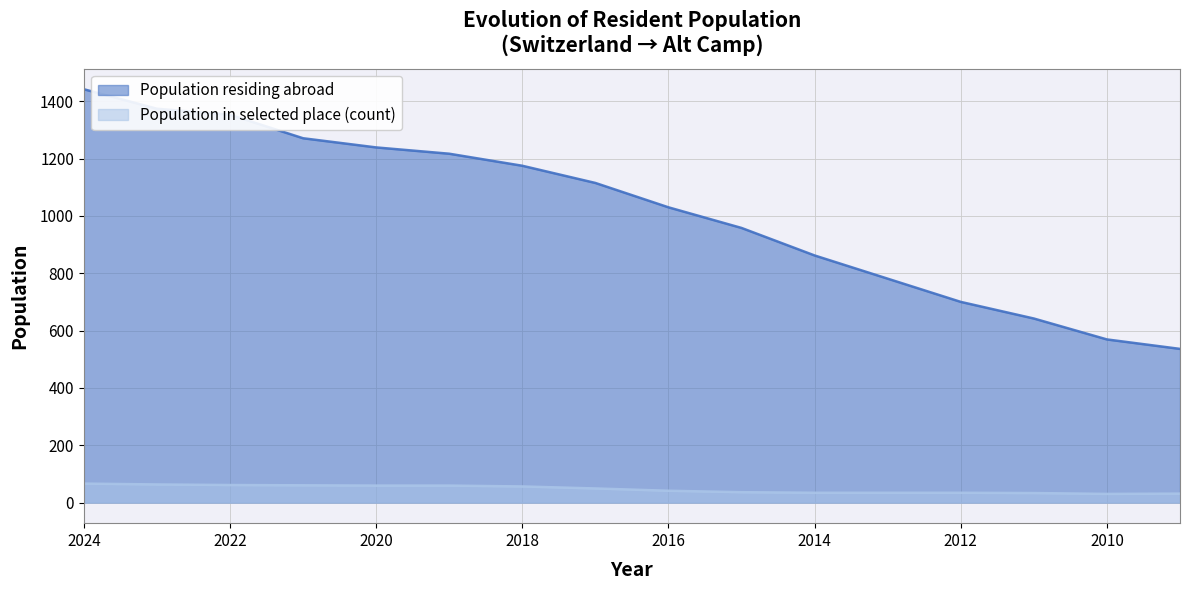

Which series changed the most between 2023 and 2016?

Population residing abroad